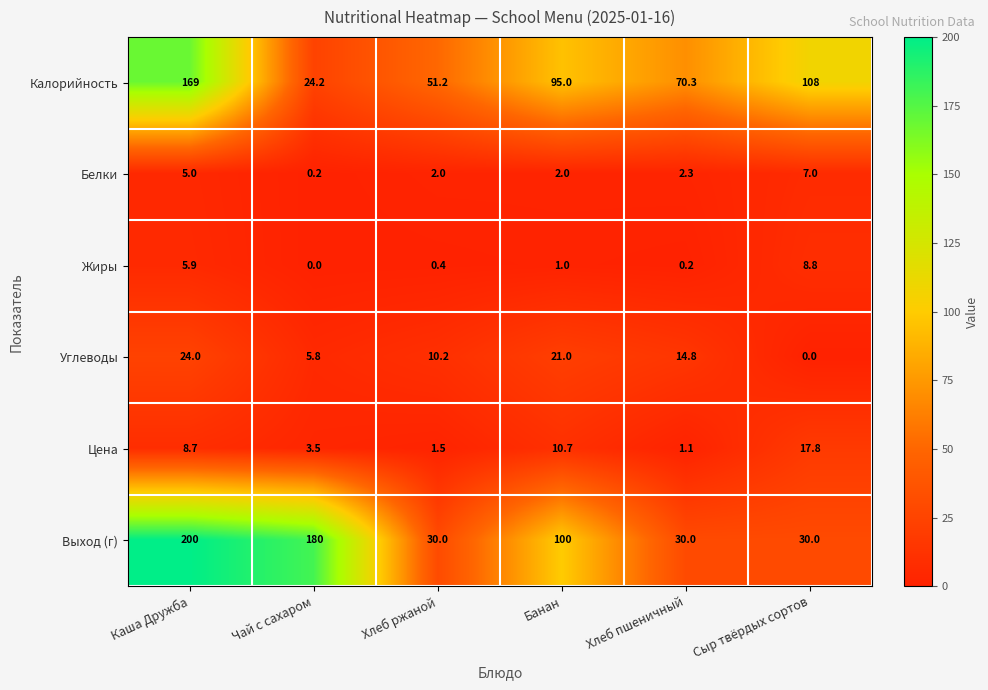

The Выход (г) series shows 30.0 at Хлеб ржаной. True or false?

True